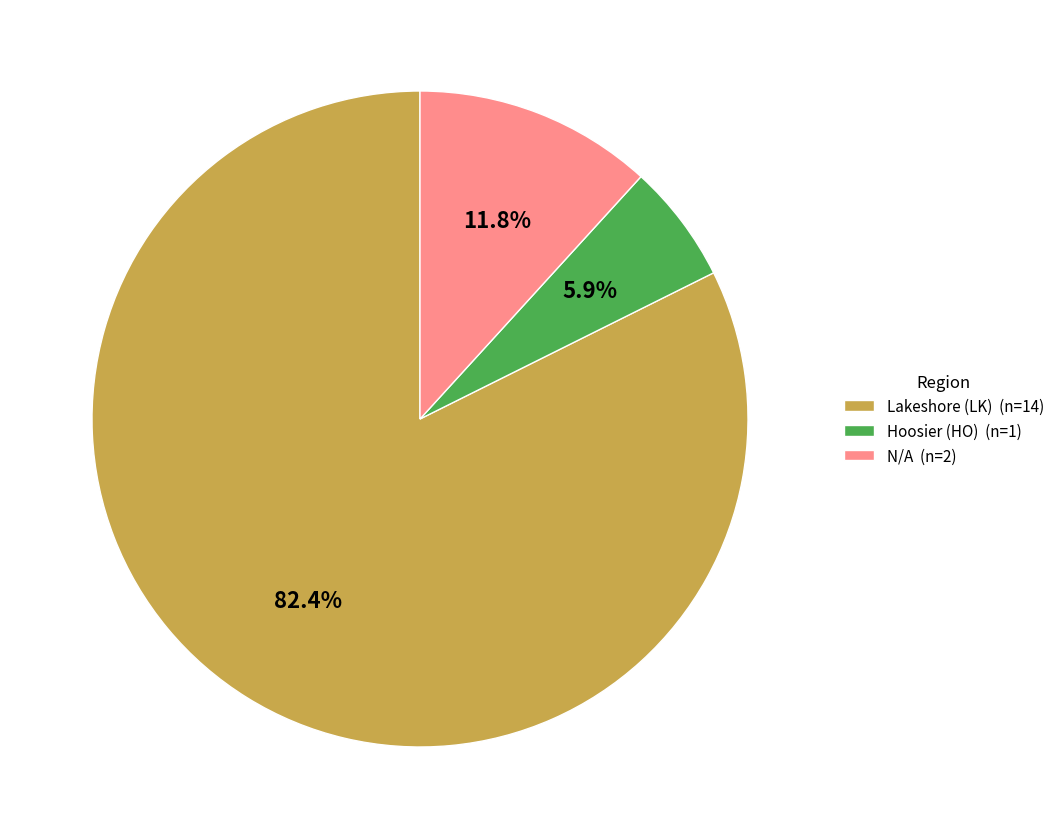

Is the sum of Hoosier (HO) and N/A greater than half?

No